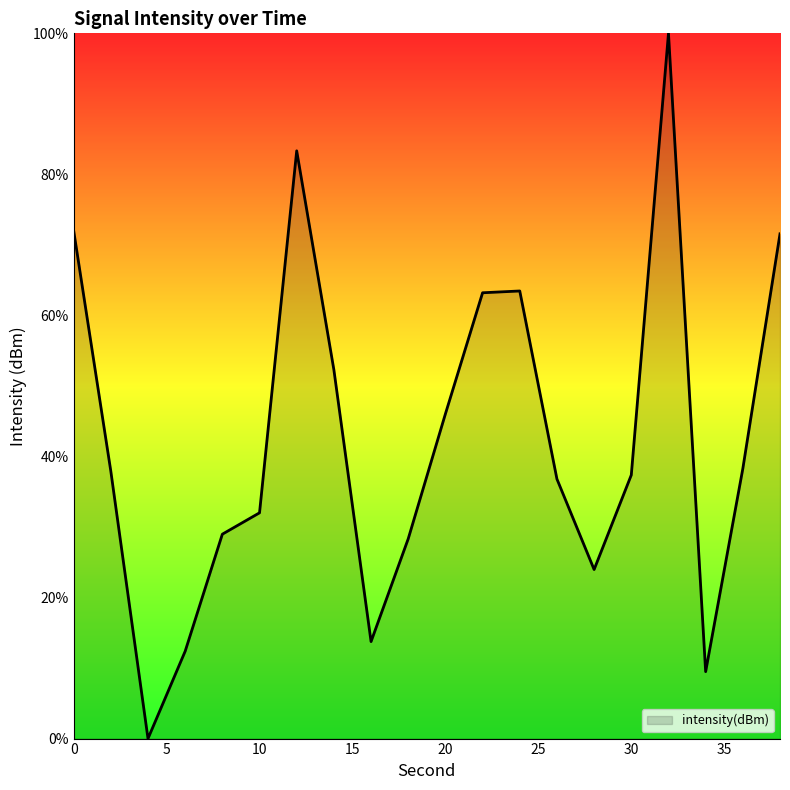

What is the maximum value shown in the chart?

100.0